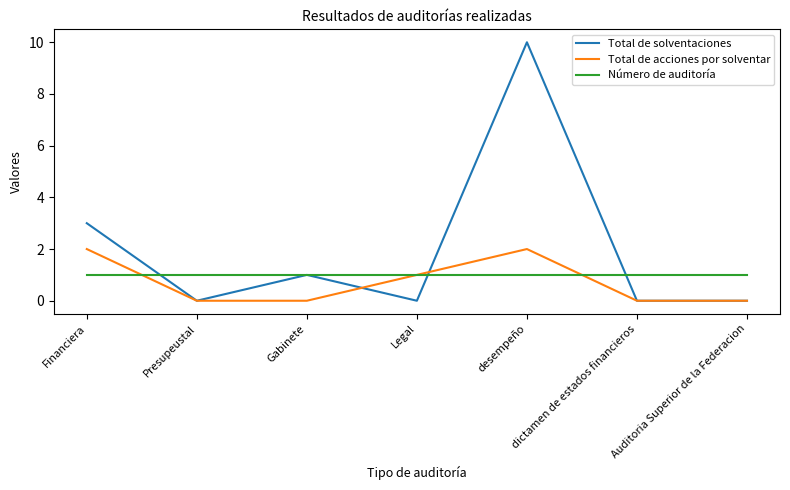

What position from the right is dictamen de estados financieros?

2